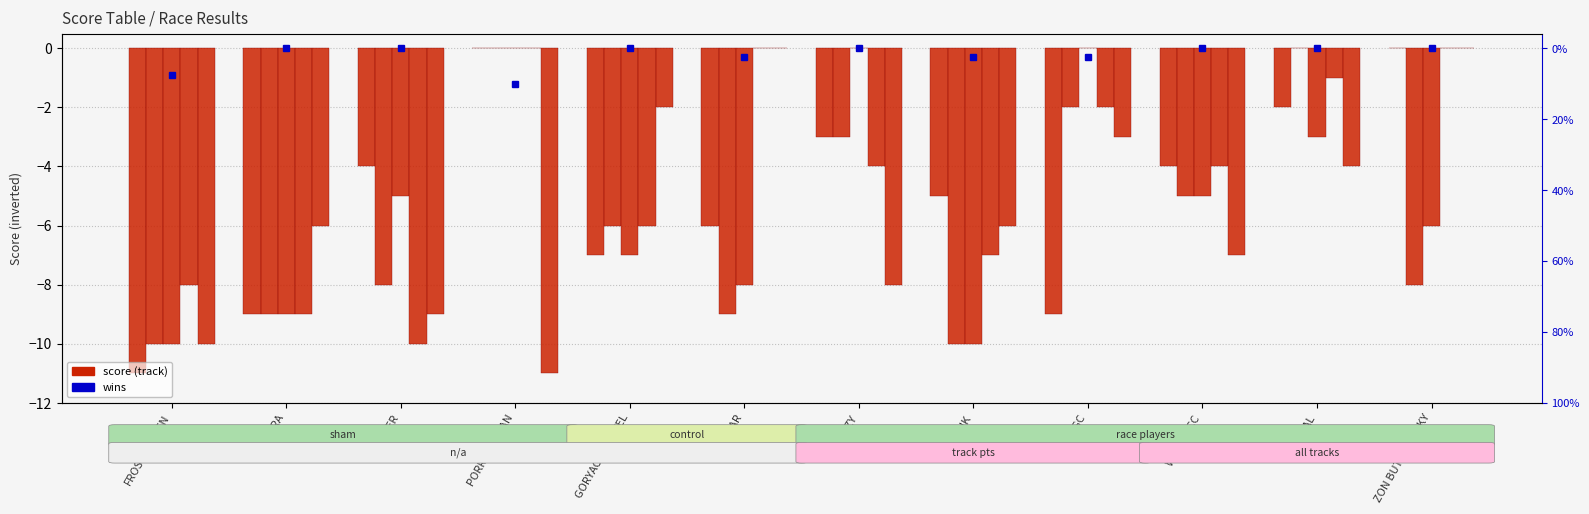

How many bars are there in each group?

5